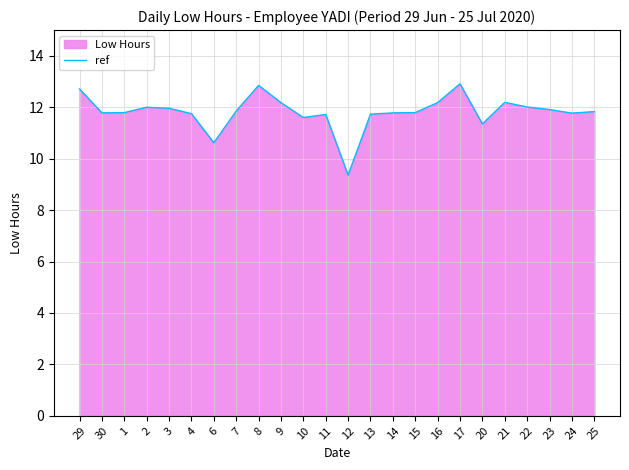

Is it true that the value at 4 is 5.1?

False